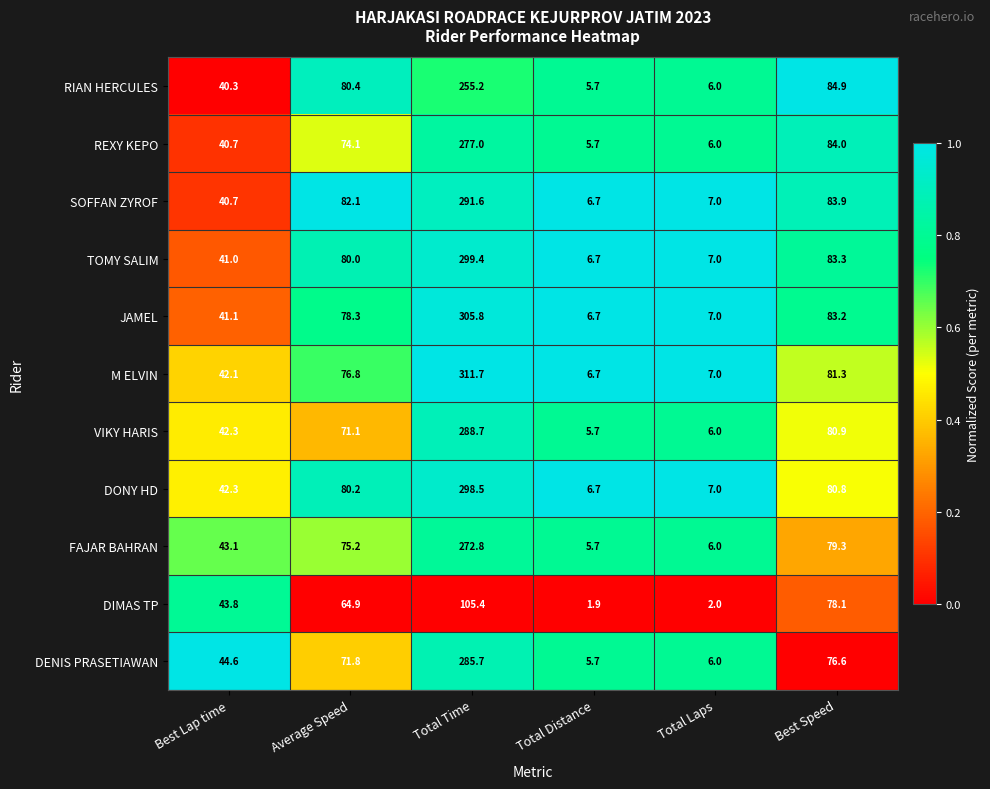

What is the difference between the VIKY HARIS values at Best Lap time and Best Speed?

38.6